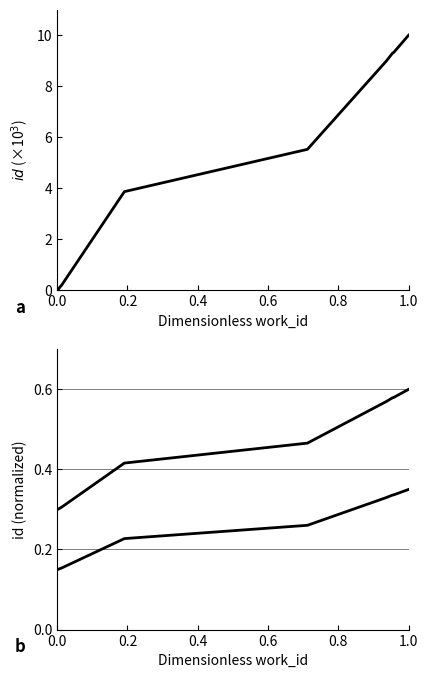

What is the total value across all series at 0.0?

0.4